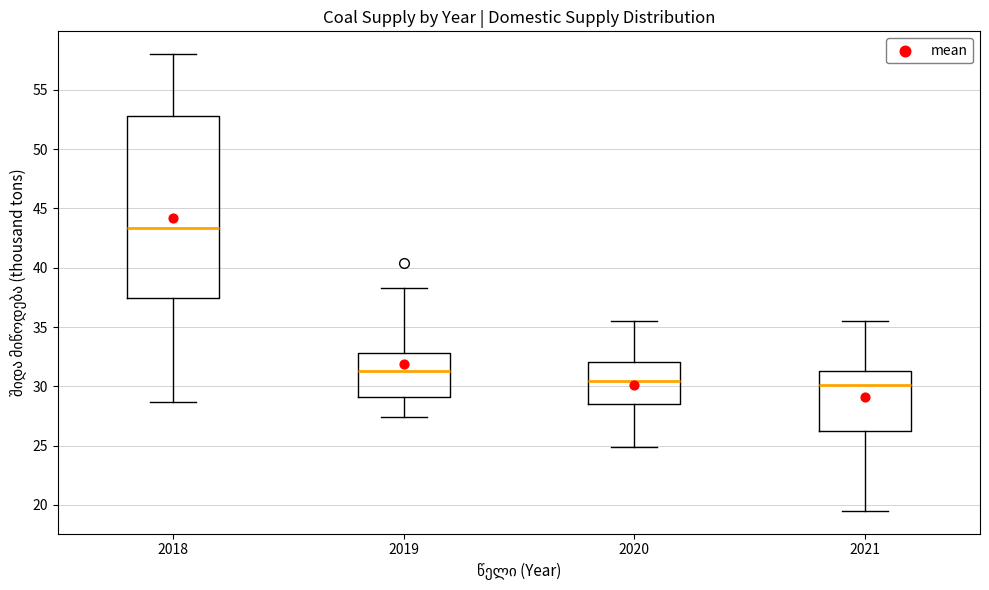

Which box is the tallest, from its lower edge to its upper edge?

2018